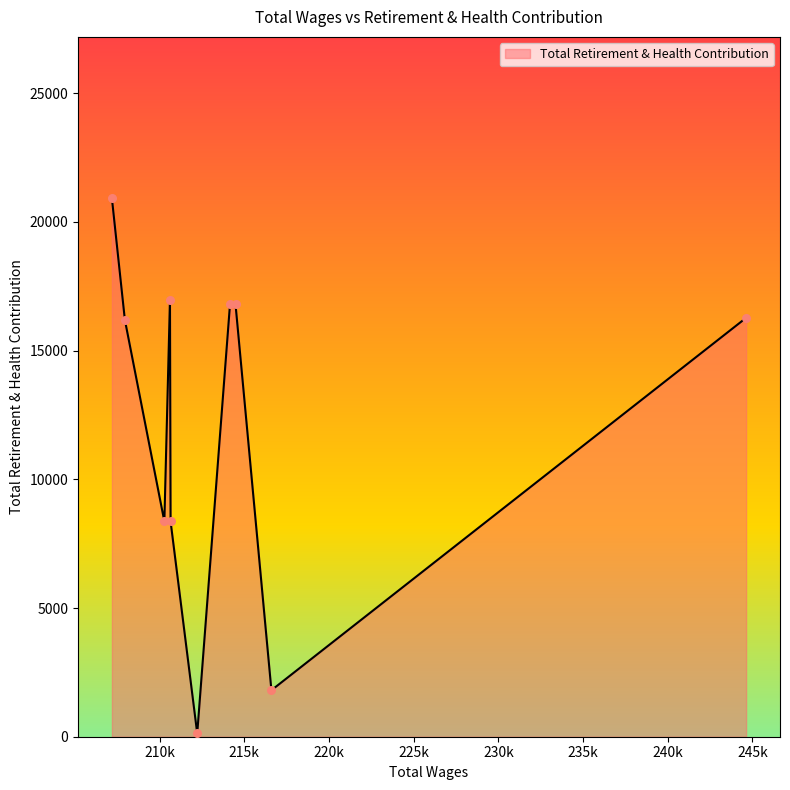

What is the maximum value shown in the chart?

20917